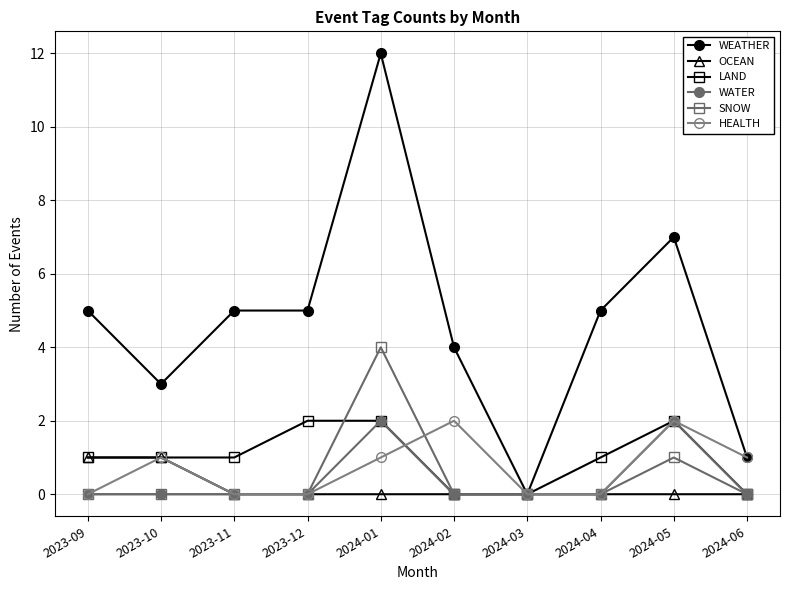

True or false: LAND has more than 1 points higher than both neighbors.

False